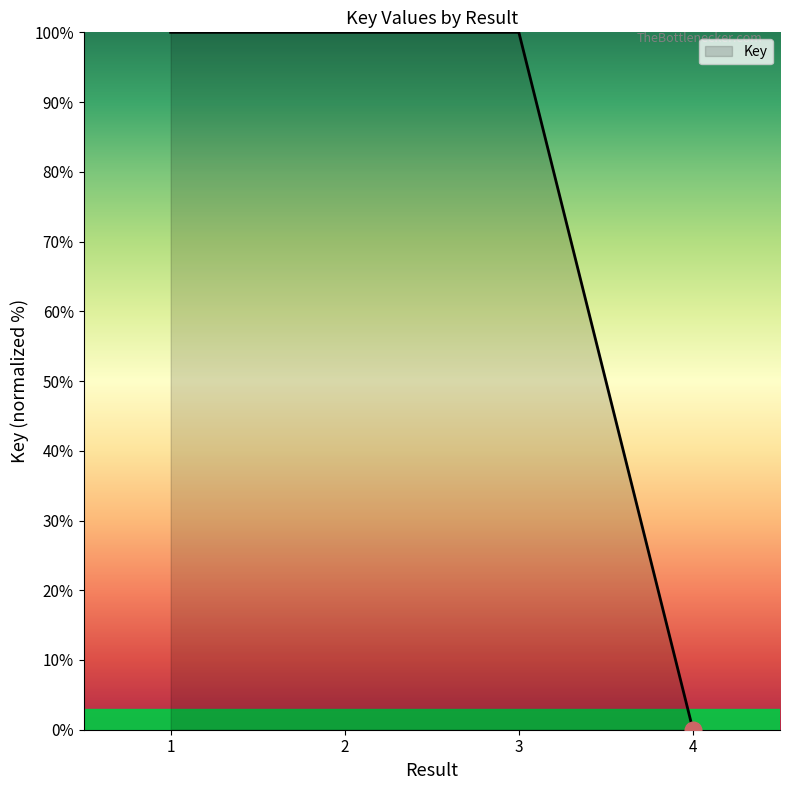

Reading left to right, what are all the values shown in this chart?

100	100	100	0